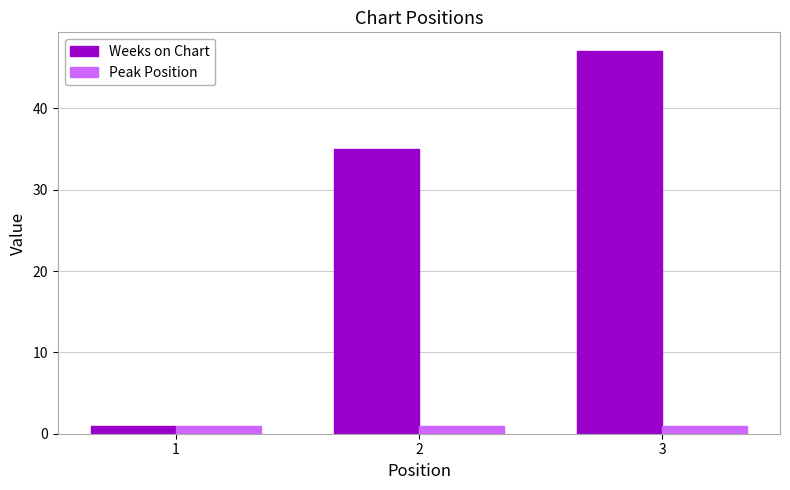

What is the total value across all series at 3?

48